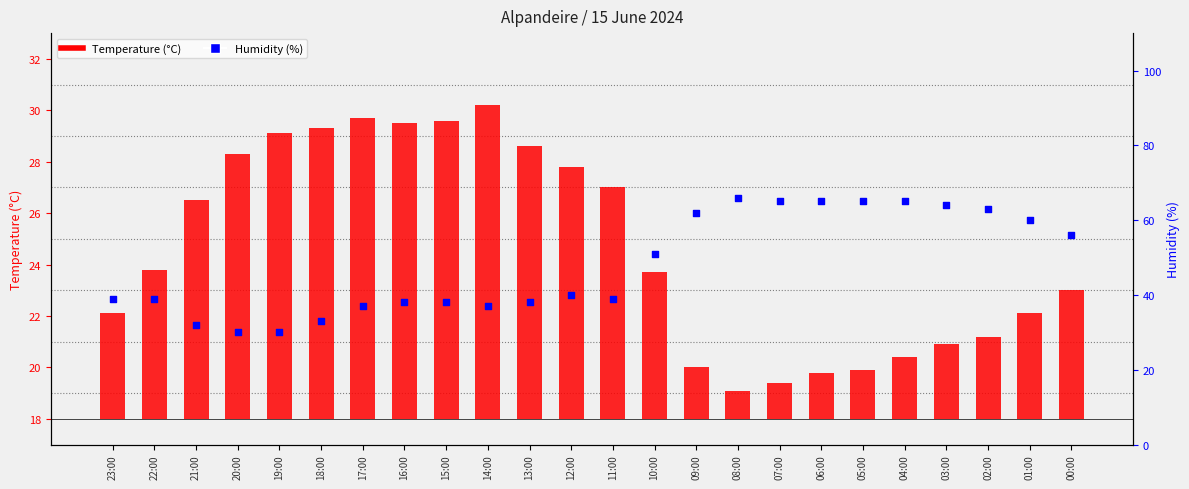

What are all the series names shown in the legend?

Temperature (°C), Humidity (%)